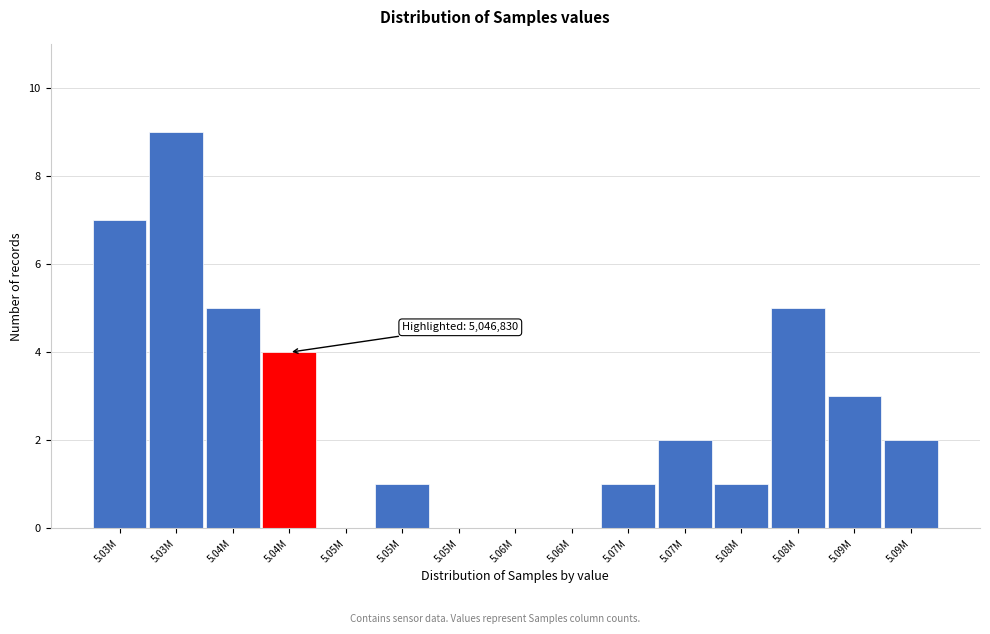

How many series are shown in this chart?

1